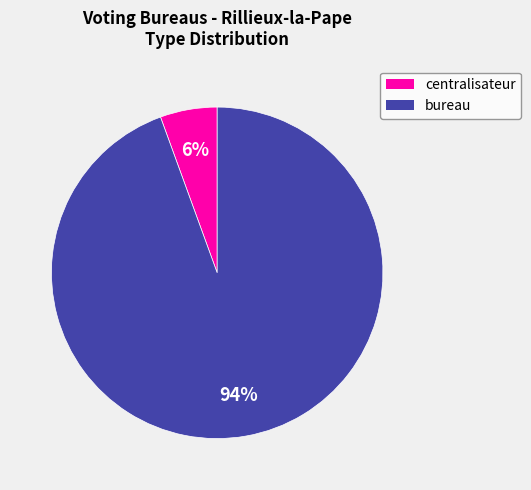

Which has a higher value, centralisateur or bureau?

bureau